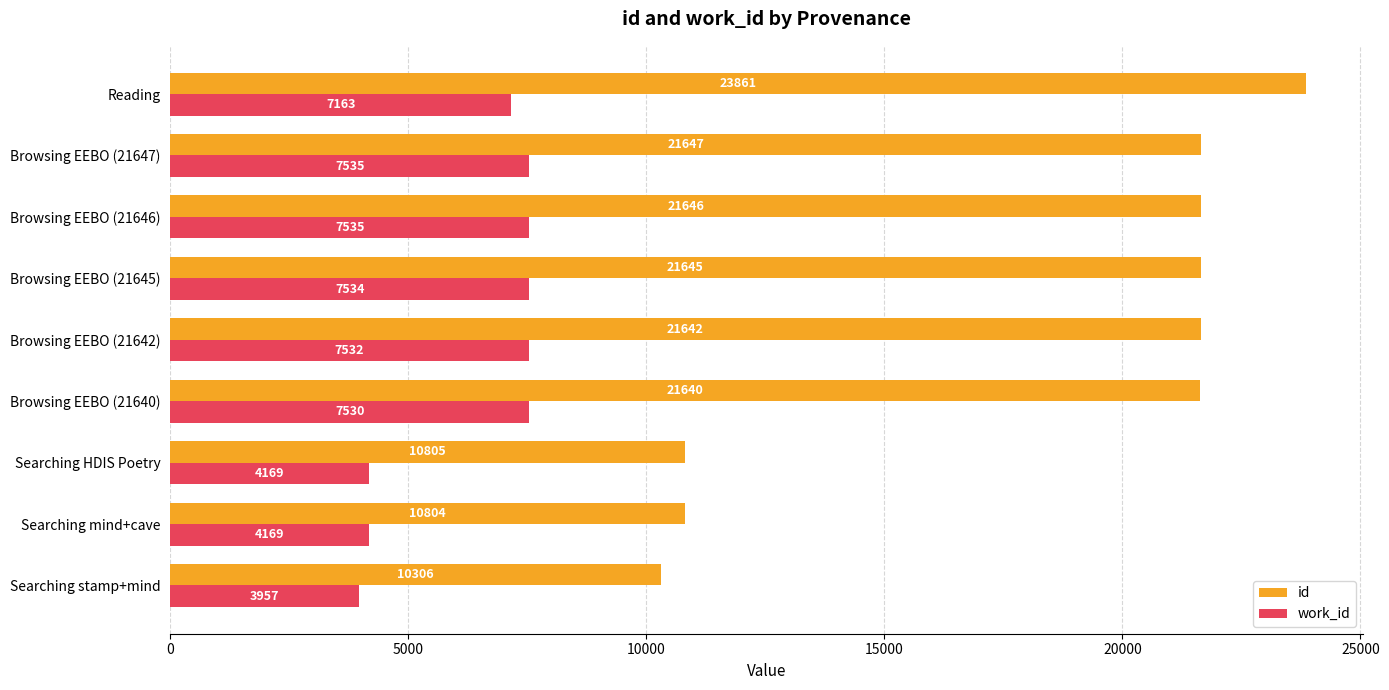

What is the difference between the work_id values at Searching HDIS Poetry and Browsing EEBO (21640)?

3361